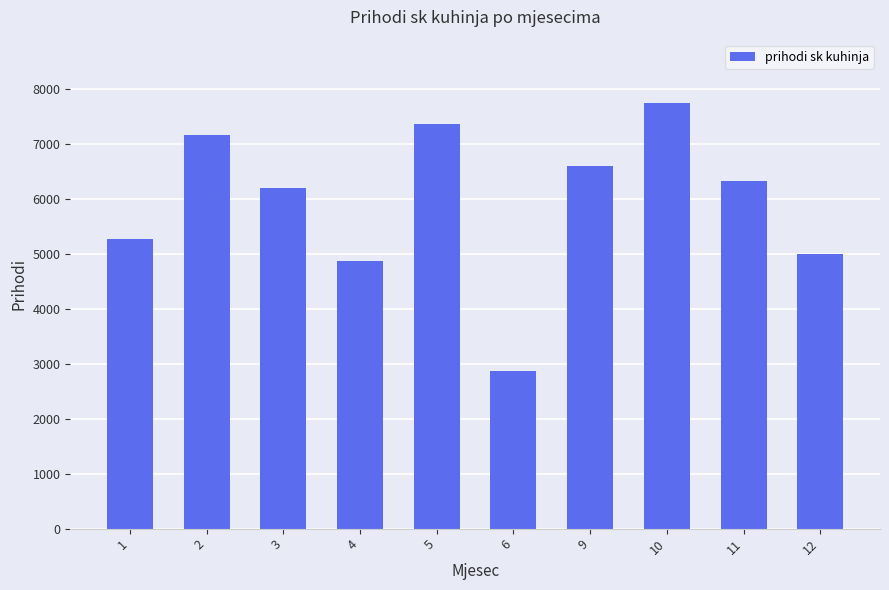

Read the value at 9, to the nearest 10.

6610